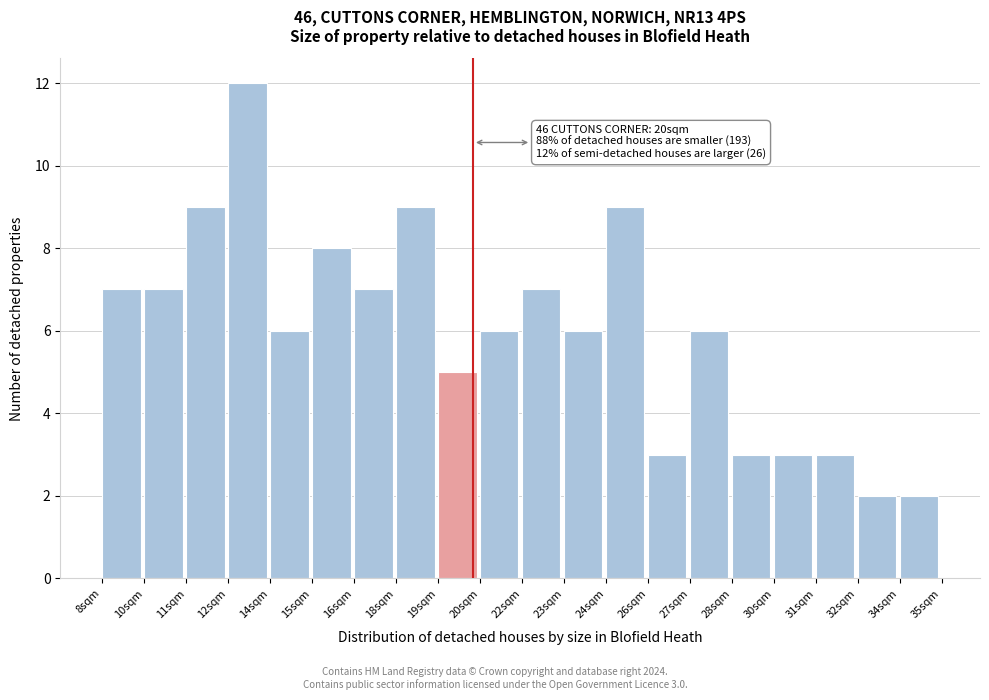

Reading right to left, extract all data points from this chart.

2	2	3	3	3	6	3	9	6	7	6	5	9	7	8	6	12	9	7	7